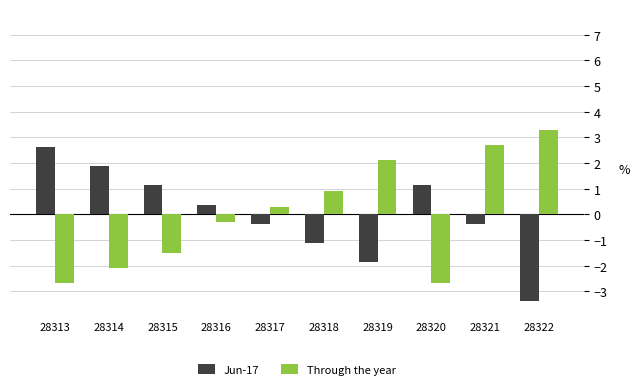

What is the difference between the highest and lowest values at 28321?

3.1